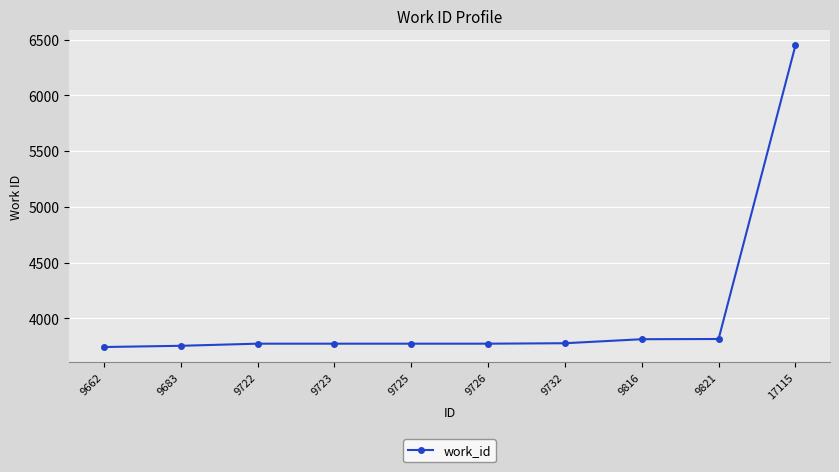

What is the sum of the values at 9662 and 9725?

7514